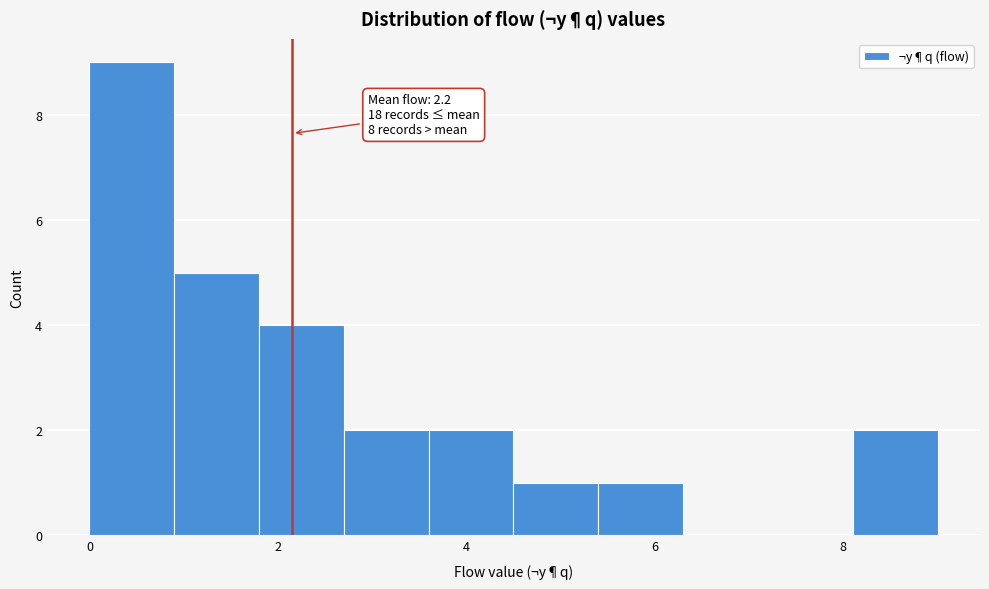

Which range on the x-axis has the tallest bar?

0.0 to 0.9